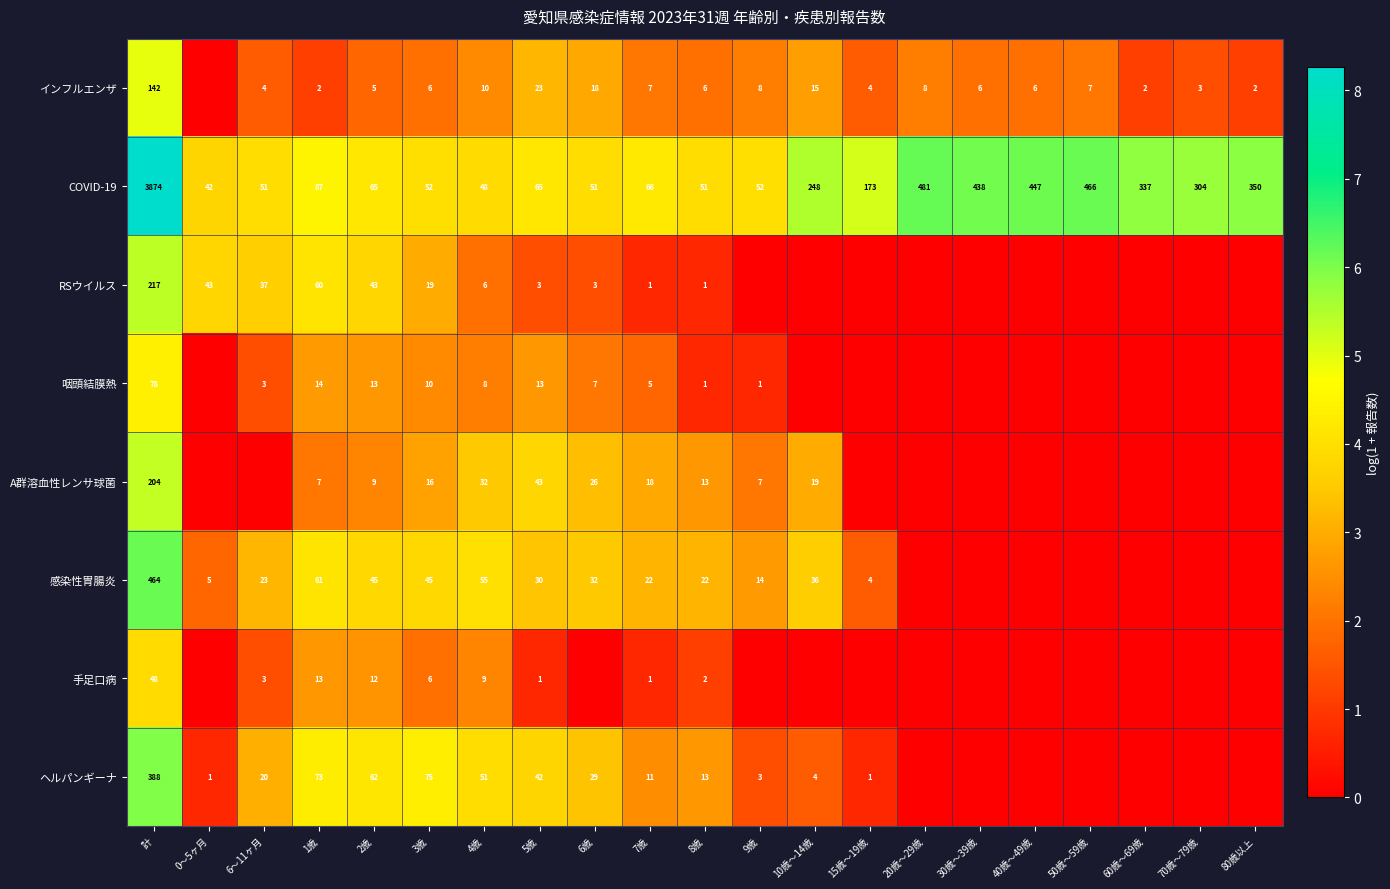

At 4歳, list the series in order from largest to smallest.

感染性胃腸炎, ヘルパンギーナ, COVID-19, A群溶血性レンサ球菌, インフルエンザ, 手足口病, 咽頭結膜熱, RSウイルス